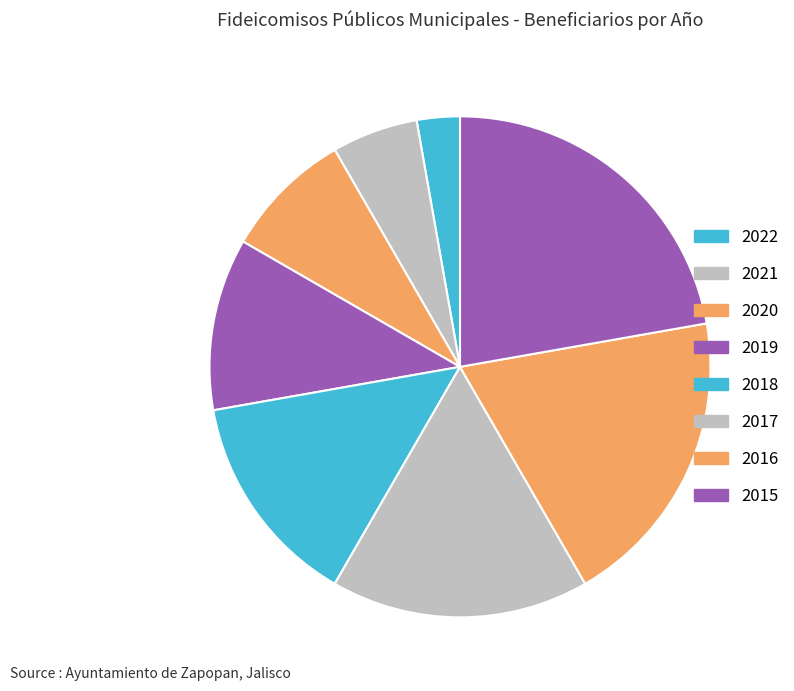

Is there any slice that represents more than half of the pie?

No